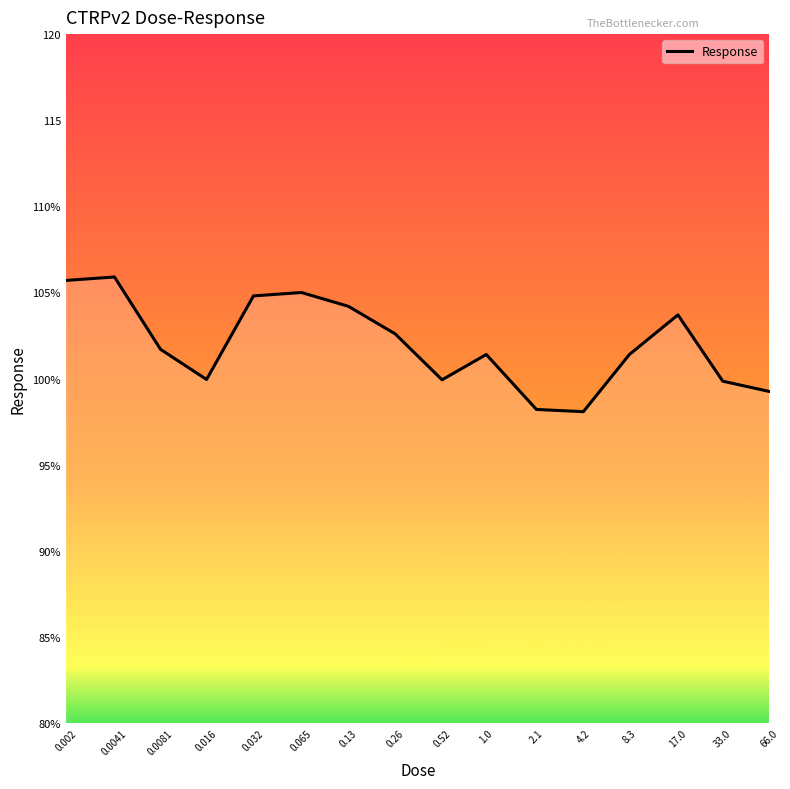

Does the chart display data point markers on the line(s)?

No